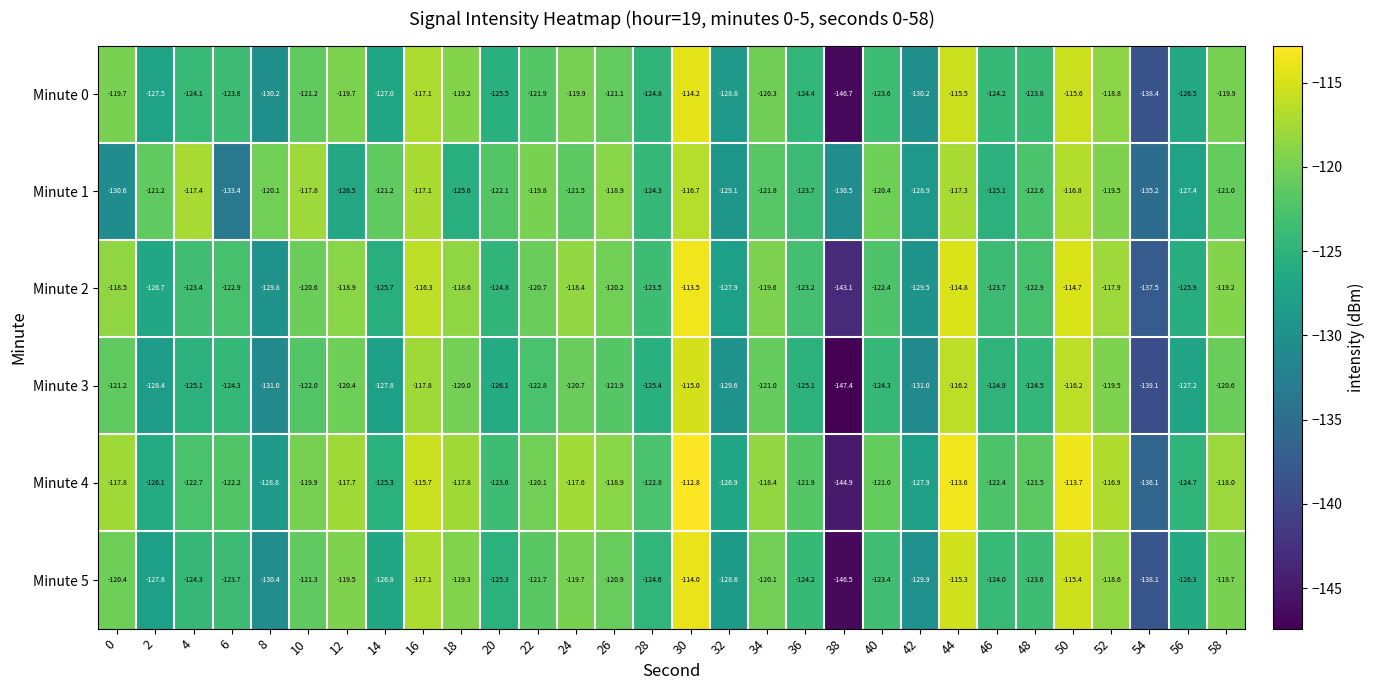

Which category has the highest value across all series?

30